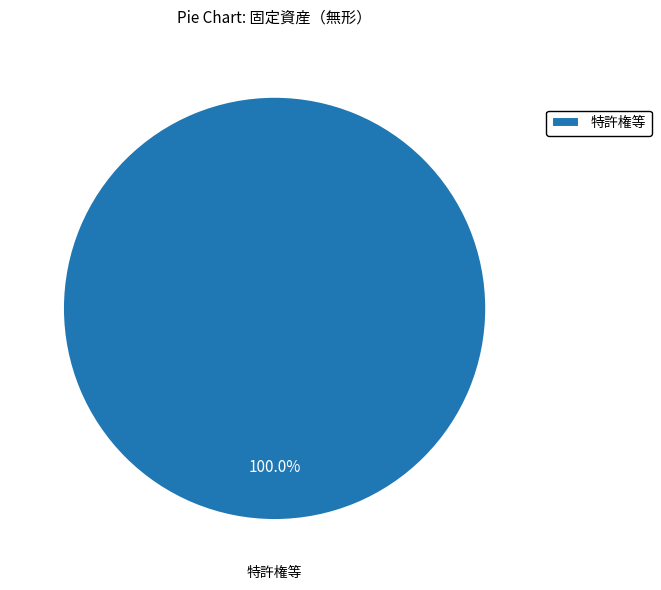

Which slice represents more than half of the pie?

特許権等